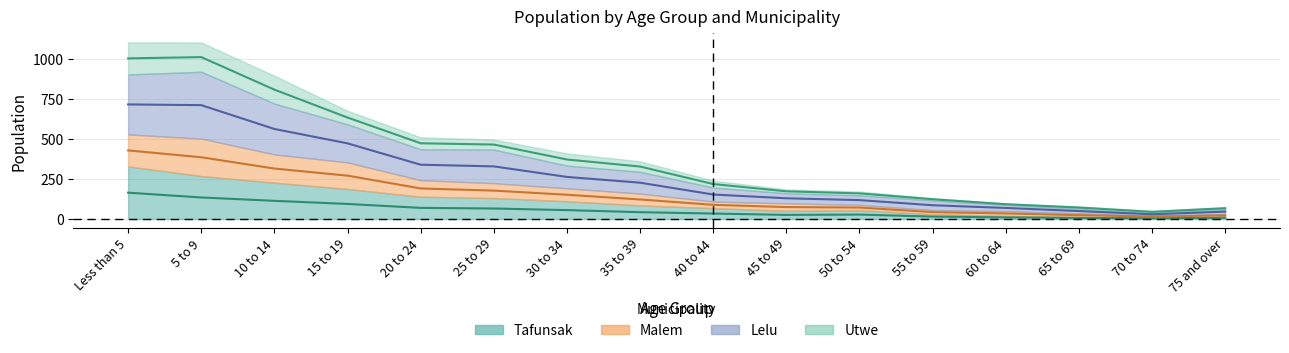

What value does the Tafunsak series have at 60 to 64?

10.0